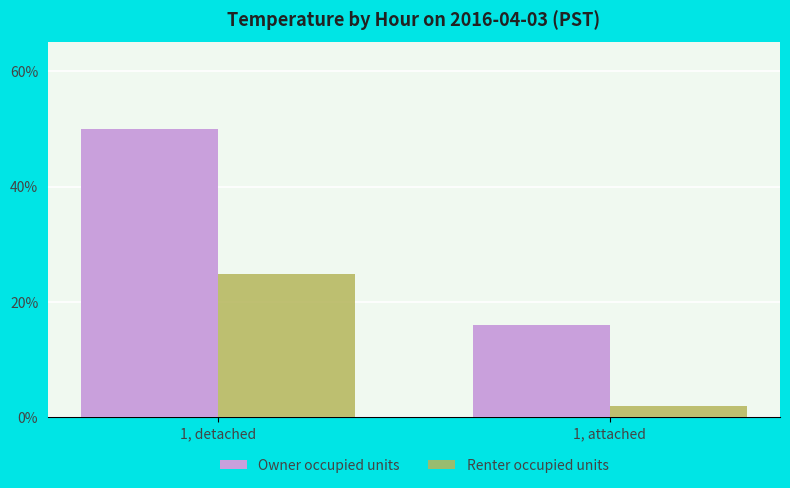

How many bars are there in total?

4